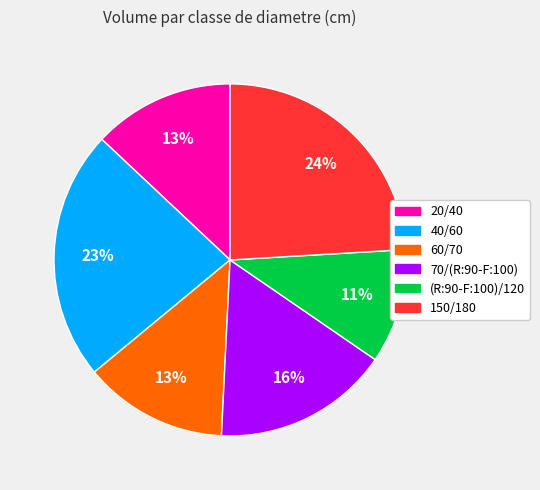

How many segments does this pie chart have?

6